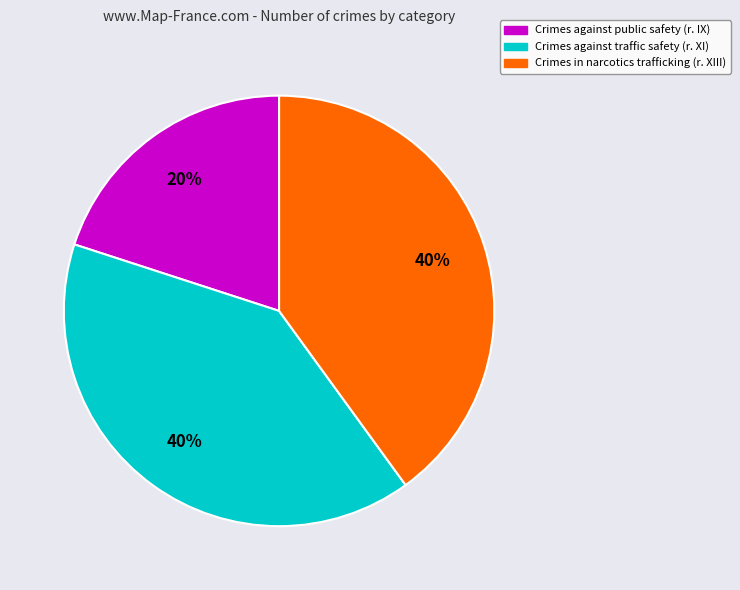

Count the number of slices in the pie.

3